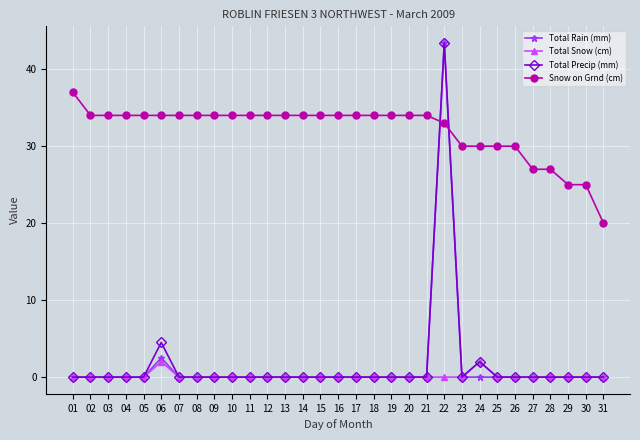

Which series has the largest total across all categories?

Snow on Grnd (cm)